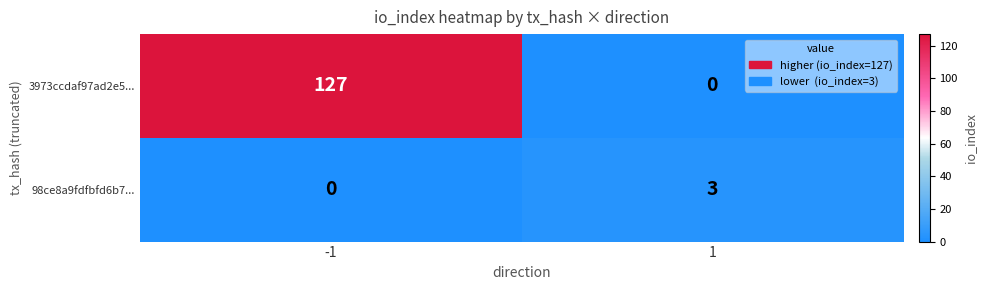

What value does the 98ce8a9fdfbfd6b7... series have at 1?

3